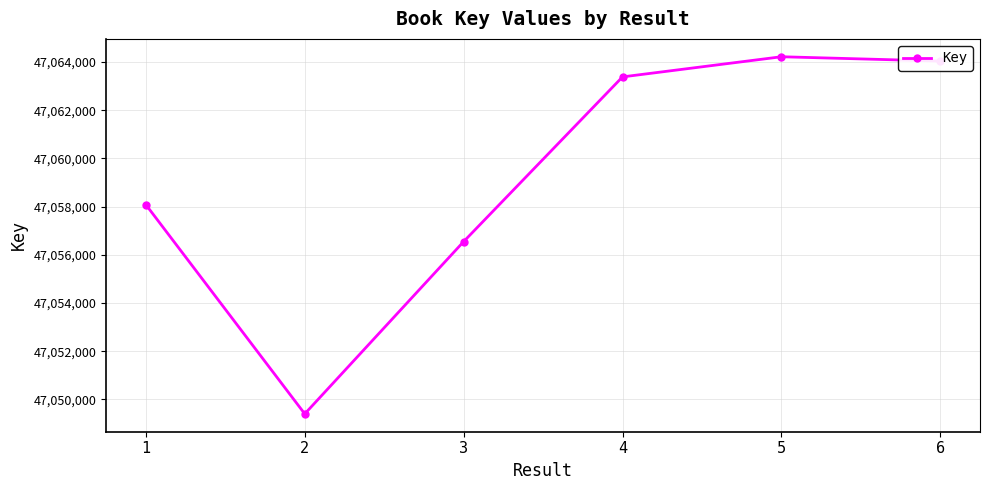

Reading left to right, what are all the values shown in this chart?

1=47058083	2=47049403	3=47056551	4=47063386	5=47064222	6=47064042